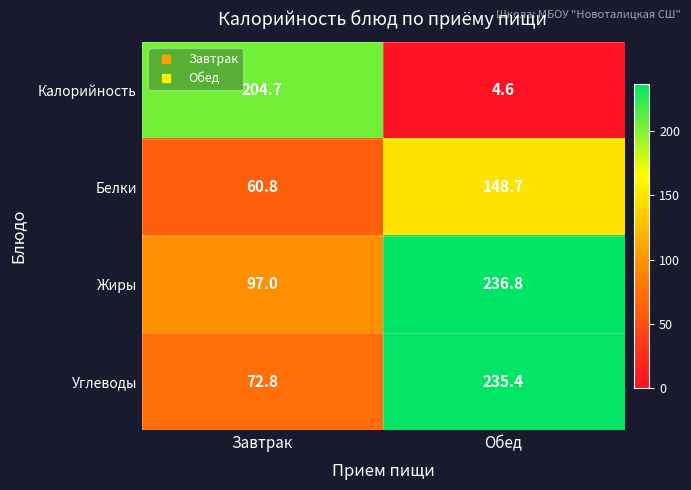

What is the approximate value of Белки at Обед?

148.7